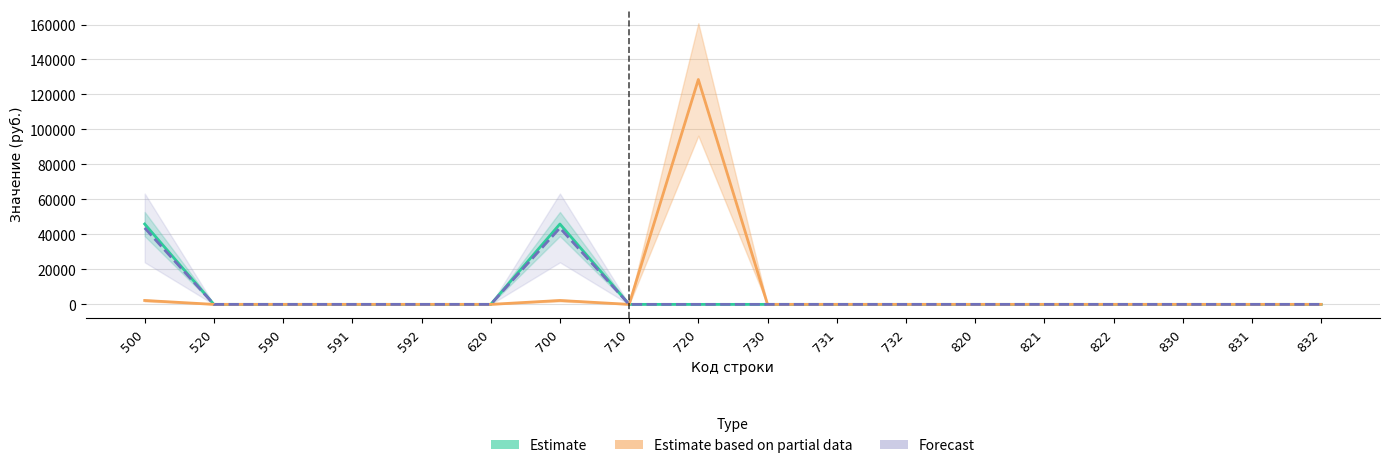

How many series are shown in this chart?

3